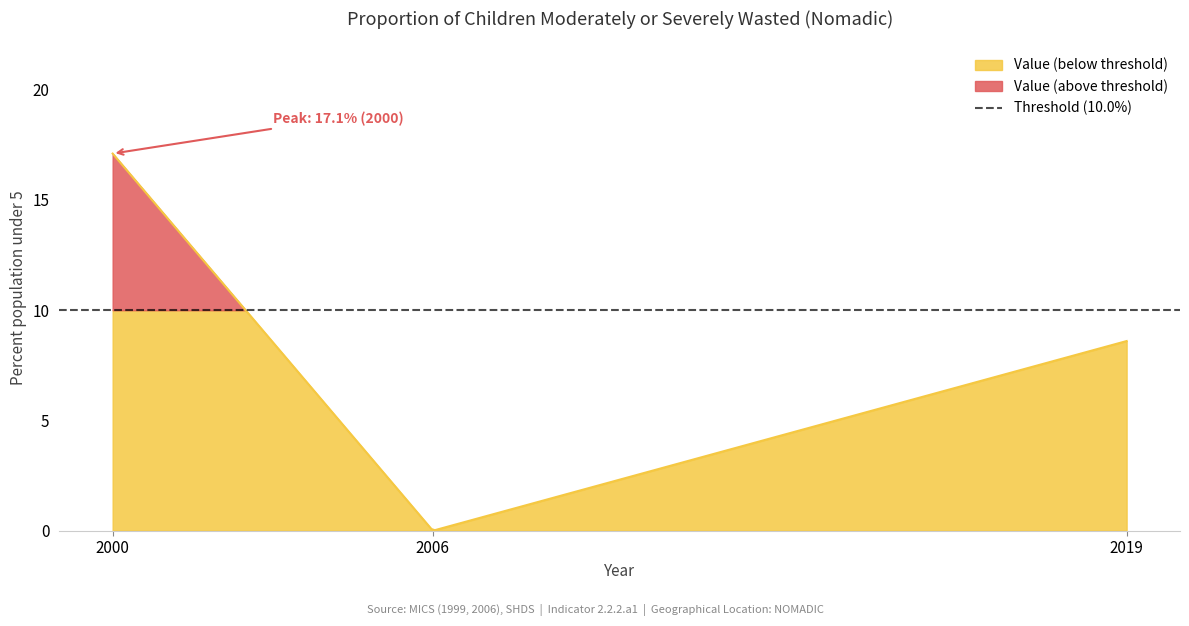

What is the difference between the values at 2006 and 2000?

17.1